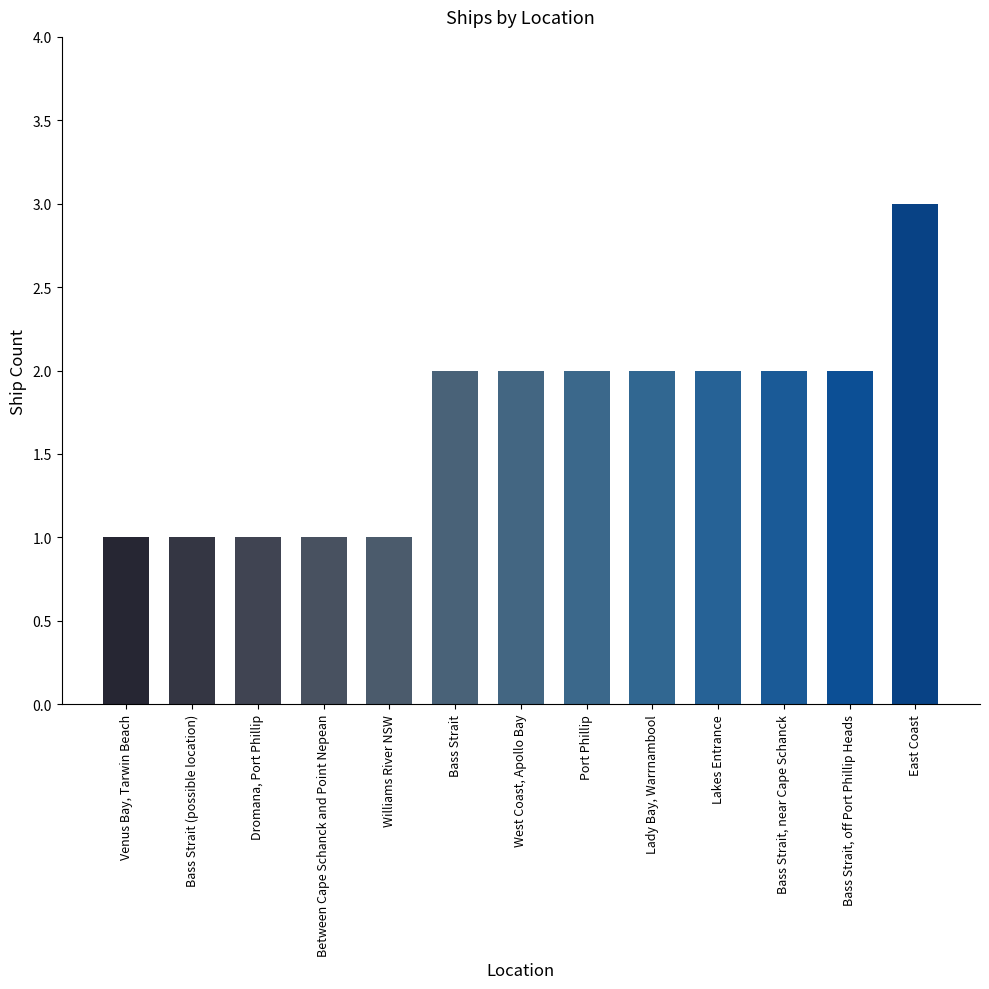

What is the greatest value displayed?

3